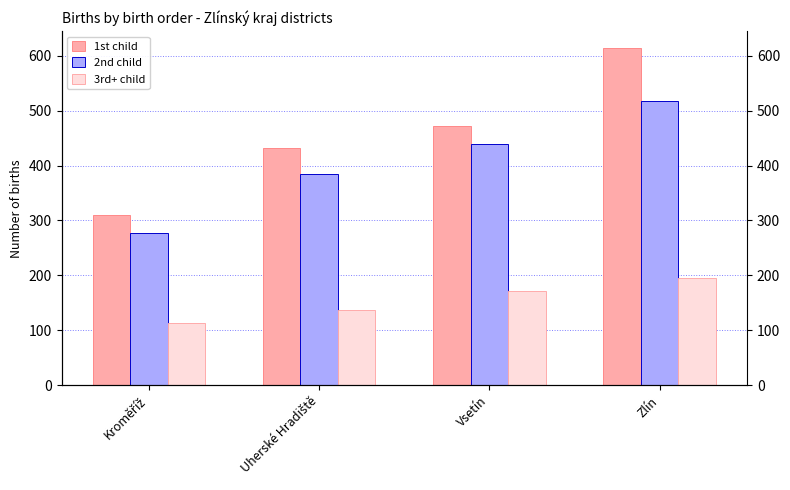

At which category is the sum across all series the highest?

Zlín